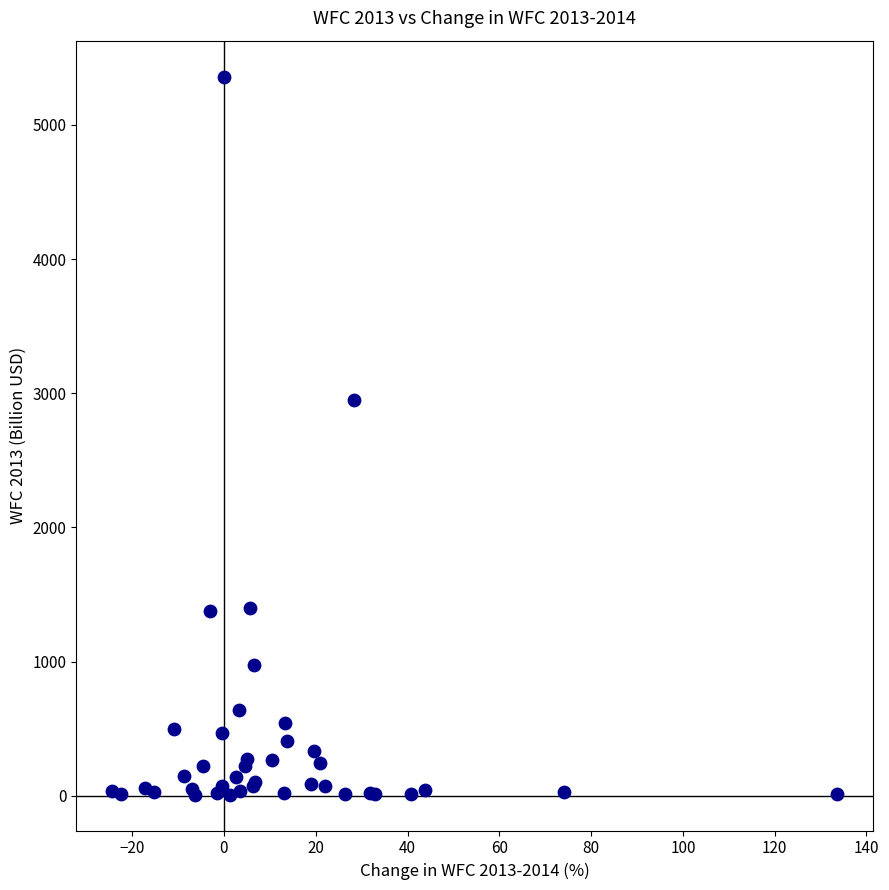

What Y value in the scatter plot is closest to 2684?

2948.0